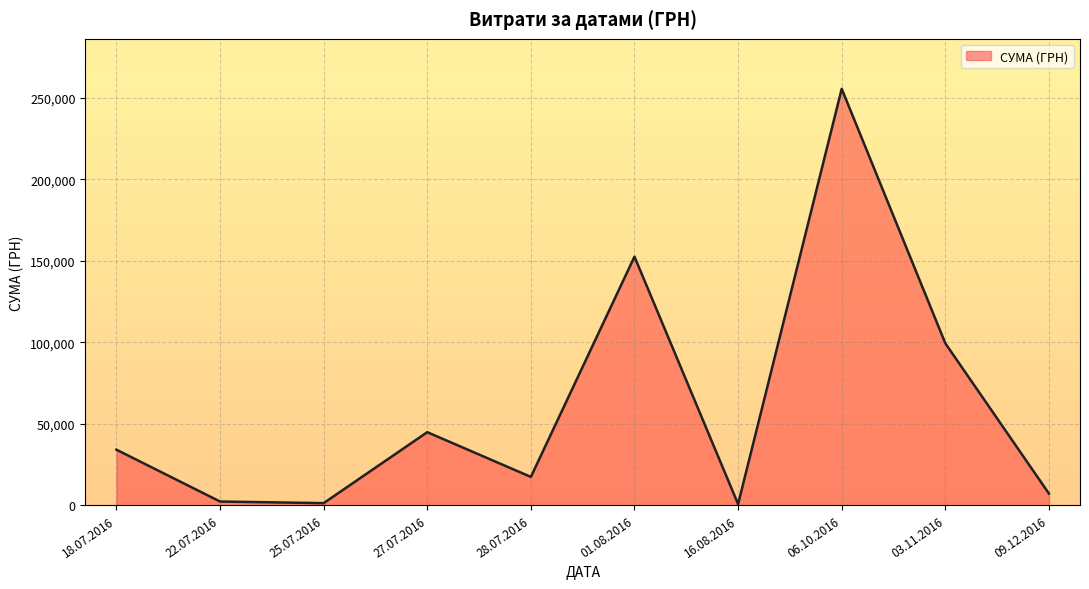

Approximately how many times larger is the value at 28.07.2016 compared to 18.07.2016?

0.5